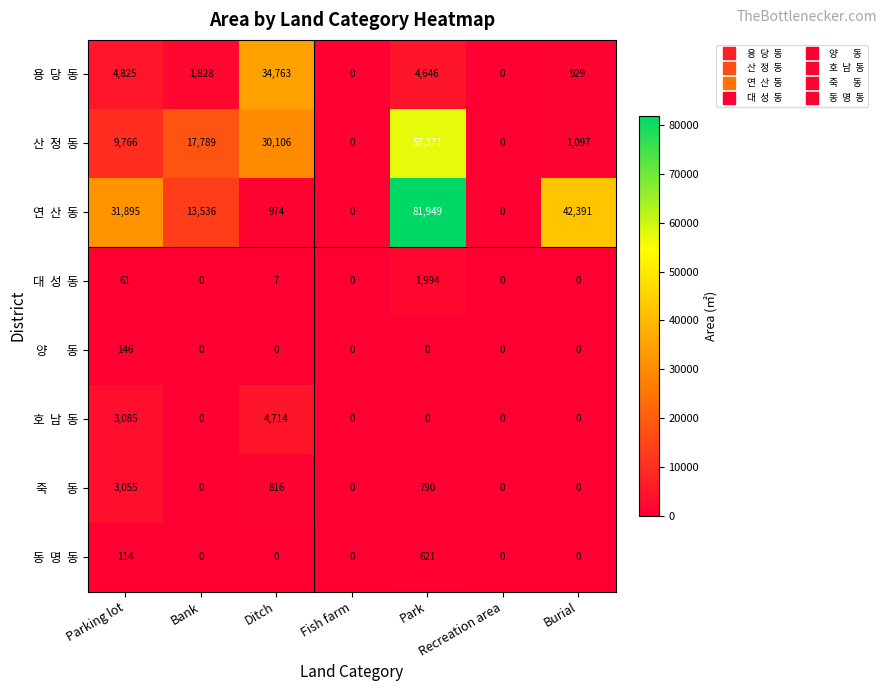

How many distinct data groups are displayed?

8